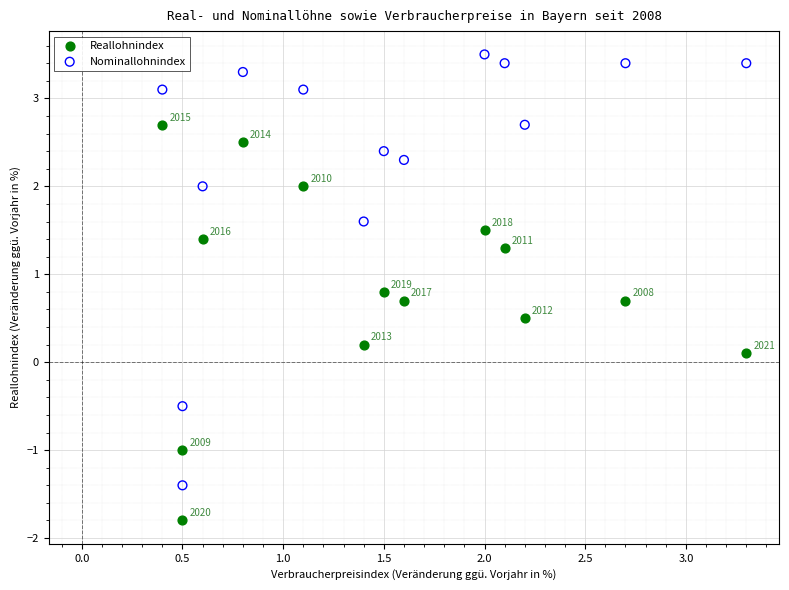

Which series reaches the maximum Y coordinate?

Nominallohnindex